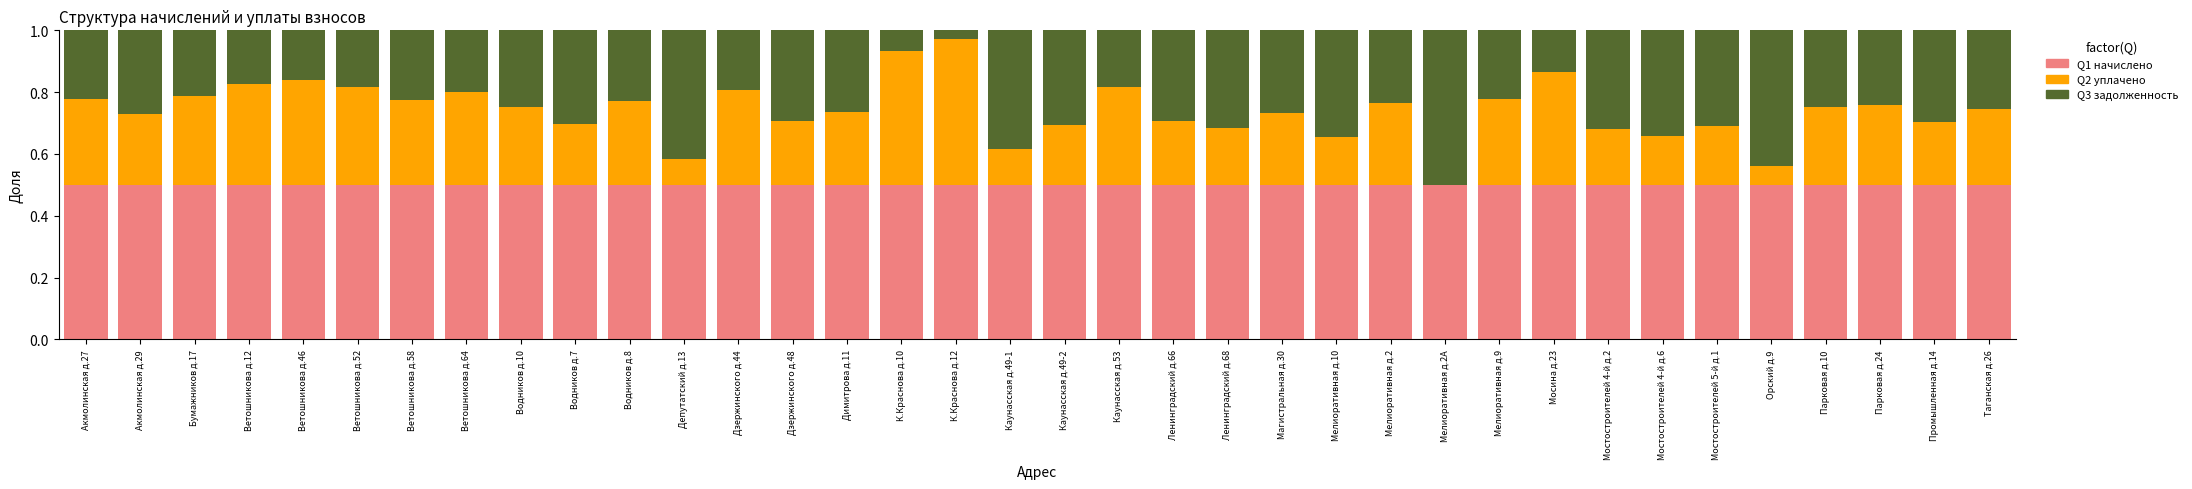

What is the total value across all series at Таганская д.26?

1.0